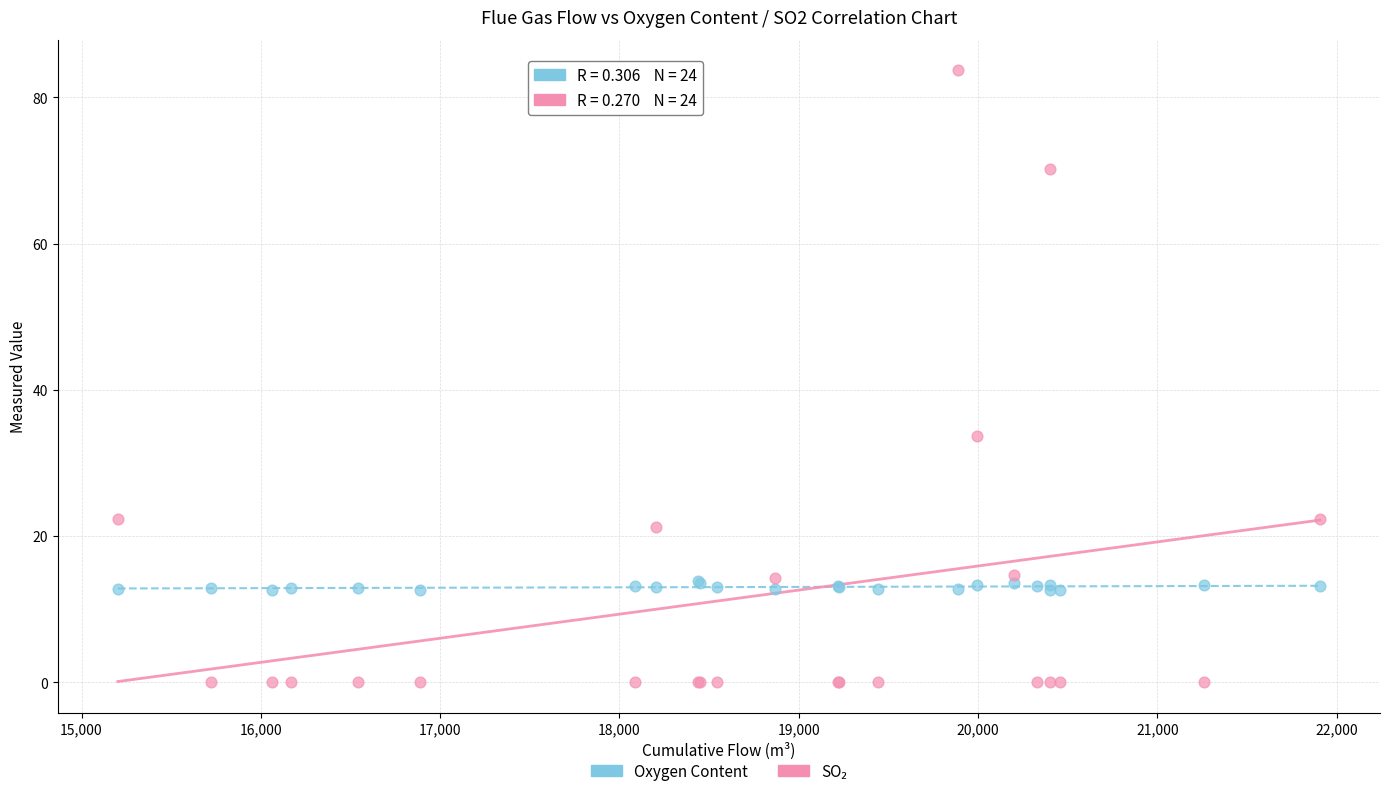

Across all series, what Y value is closest to 41?

33.7